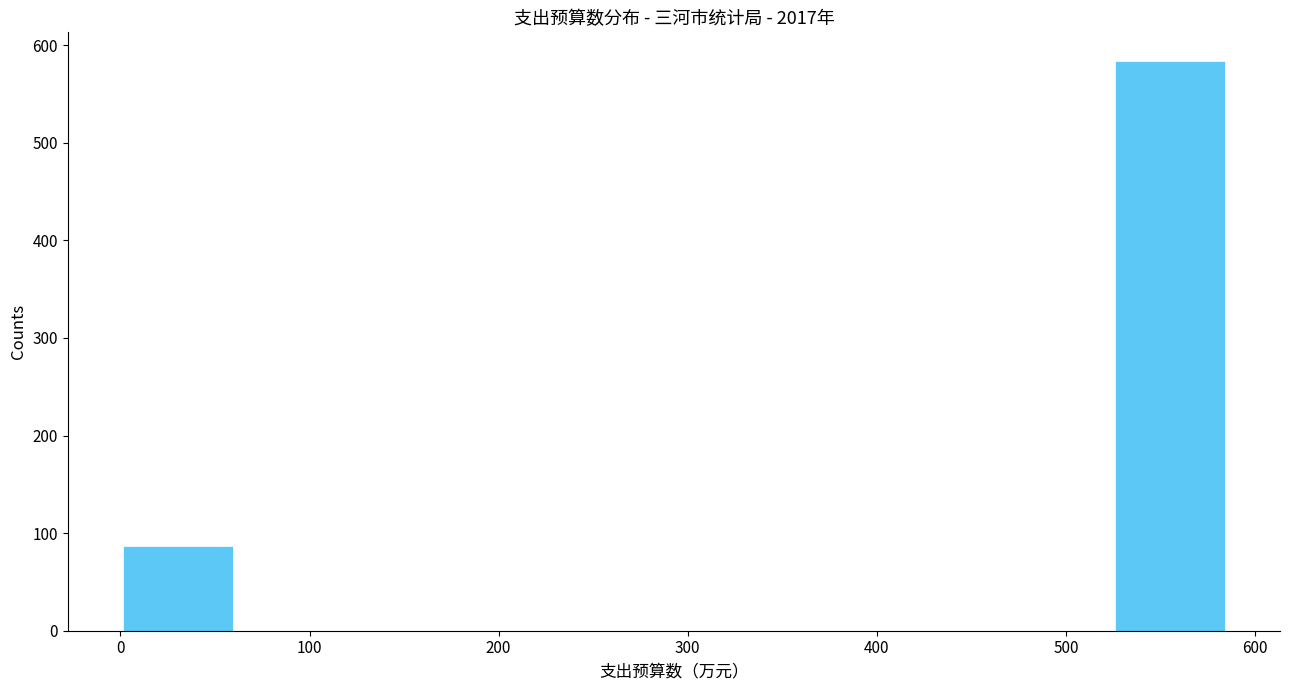

Reading left to right, list every bar in this chart as the range it spans on the x-axis followed by its height. Neither the bar edges nor the heights are printed on the chart, so give them approximately, as read against the axes.

0 to 60: 90
60 to 120: 0
120 to 180: 0
180 to 230: 0
230 to 290: 0
290 to 350: 0
350 to 410: 0
410 to 470: 0
470 to 530: 0
530 to 580: 580